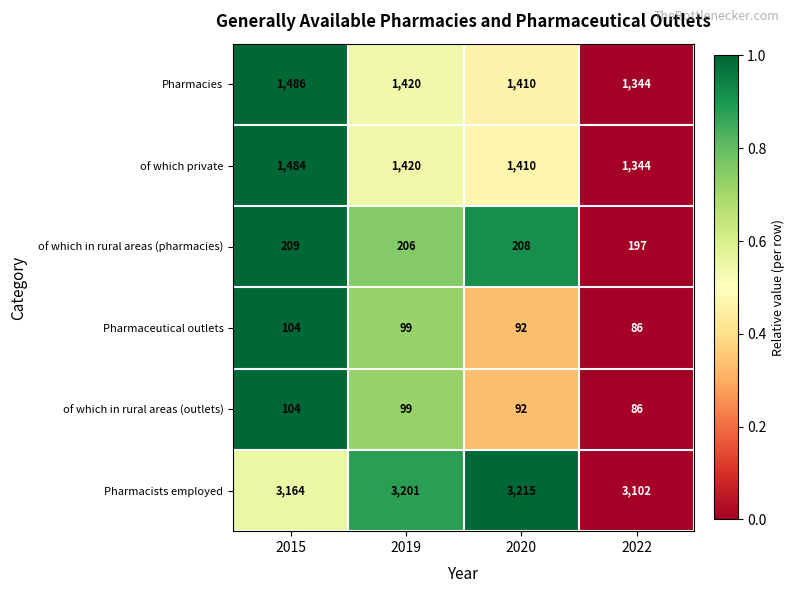

At which category does the chart reach its peak across all series?

2020